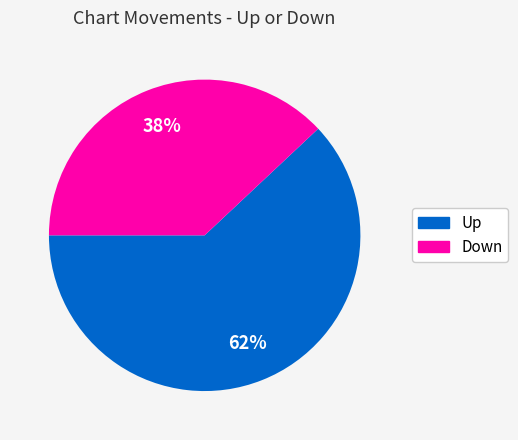

To the nearest percent, what is the average slice percentage?

50%